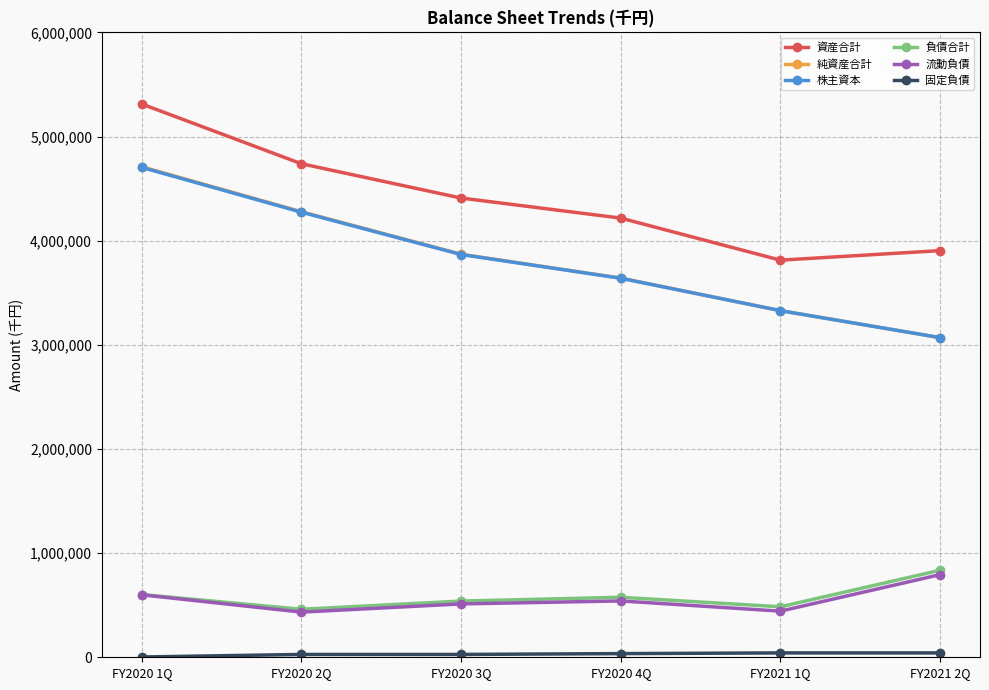

True or false: 純資産合計 has a value of 5637763 at FY2021 1Q.

False